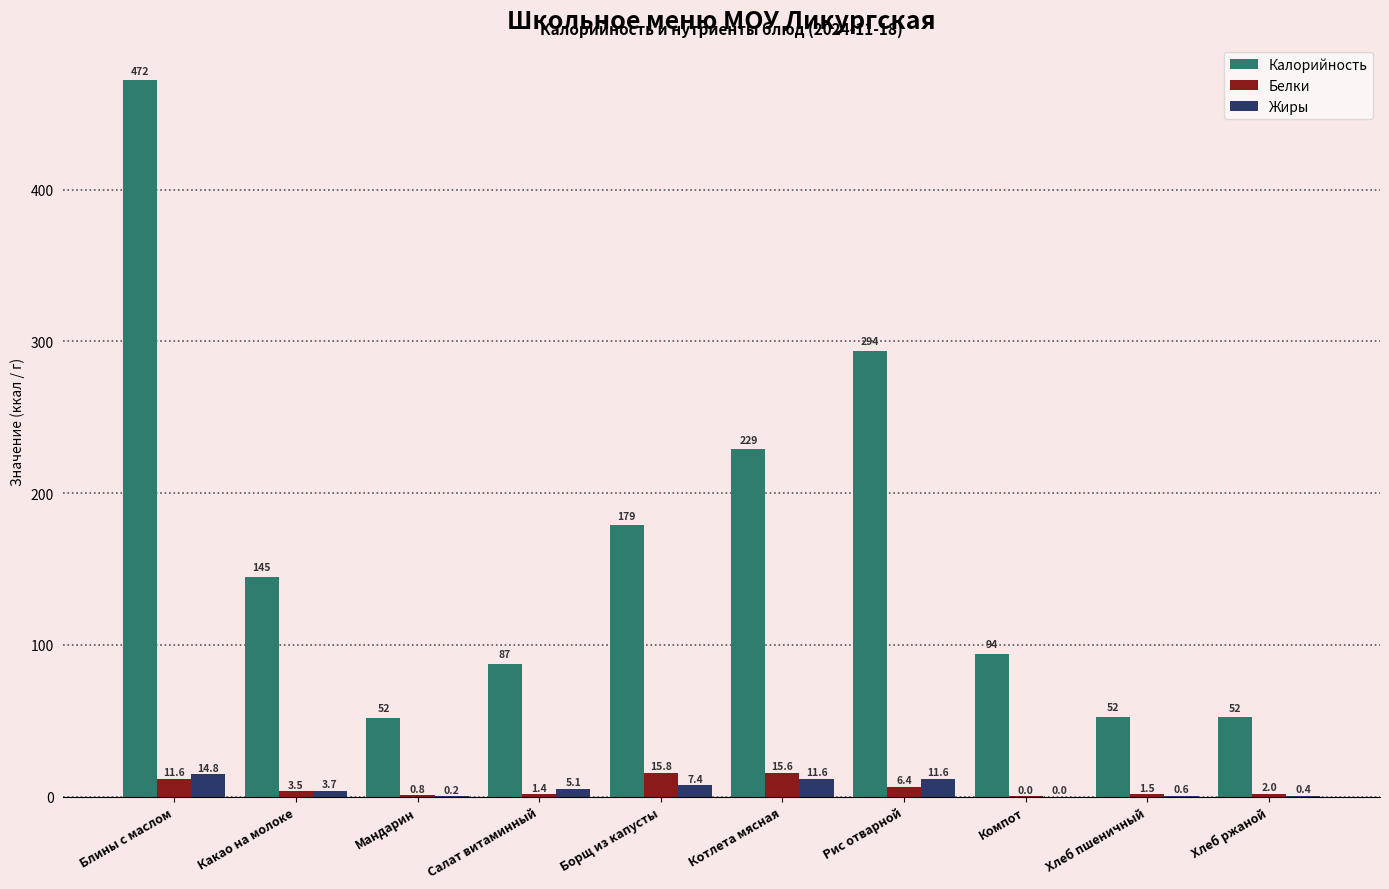

The Жиры series shows 7.4 at Борщ из капусты. True or false?

True